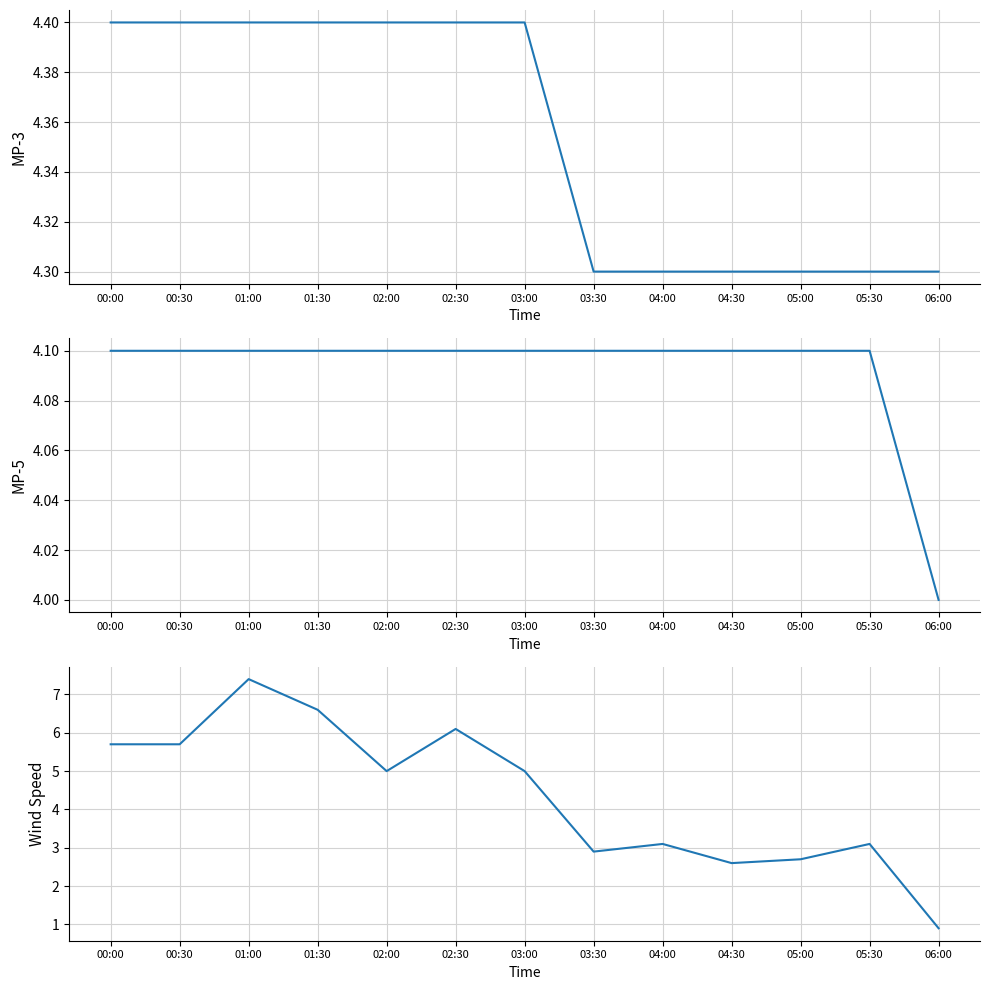

At 00:00, list the series in order from largest to smallest.

Wind Speed, MP-3, MP-5